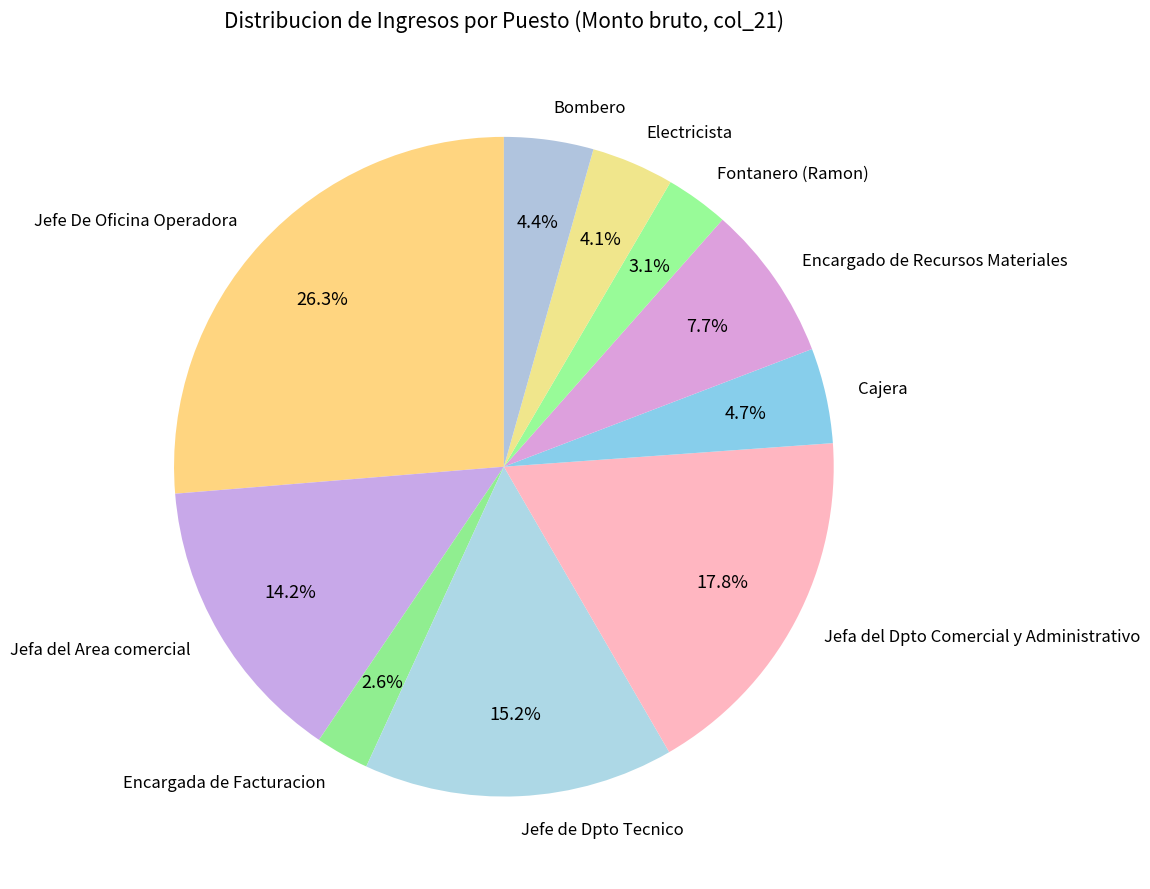

Which category has the biggest portion of the pie?

Jefe De Oficina Operadora